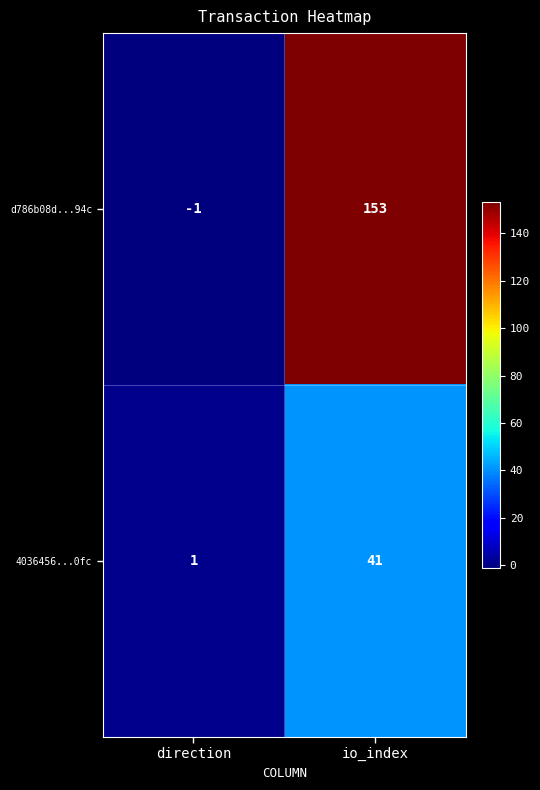

At direction, list the series in order from largest to smallest.

4036456...0fc, d786b08d...94c